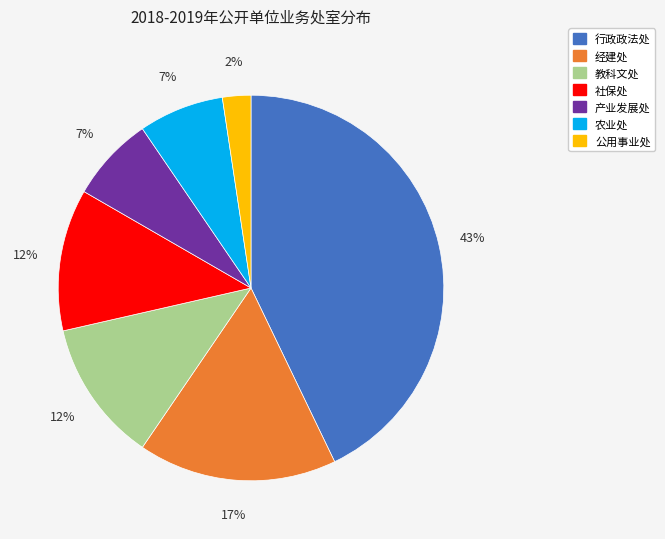

To the nearest percent, what is the combined percentage of 产业发展处 and 农业处?

14%